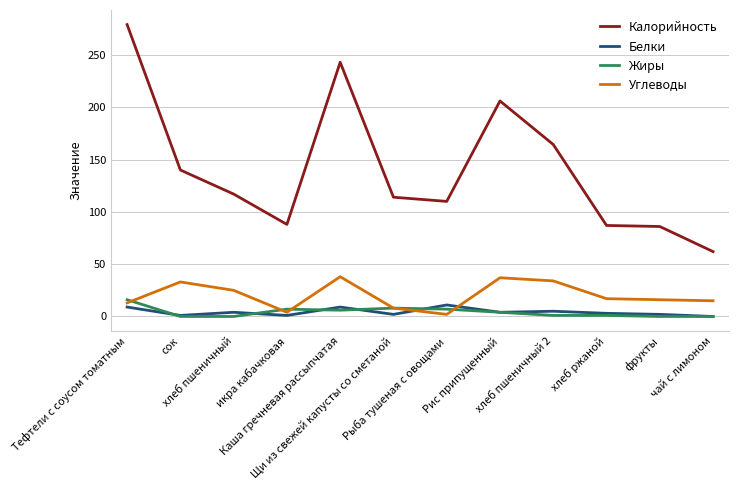

Is the value of Жиры at Каша гречневая рассыпчатая greater than the value of Углеводы at Каша гречневая рассыпчатая?

No